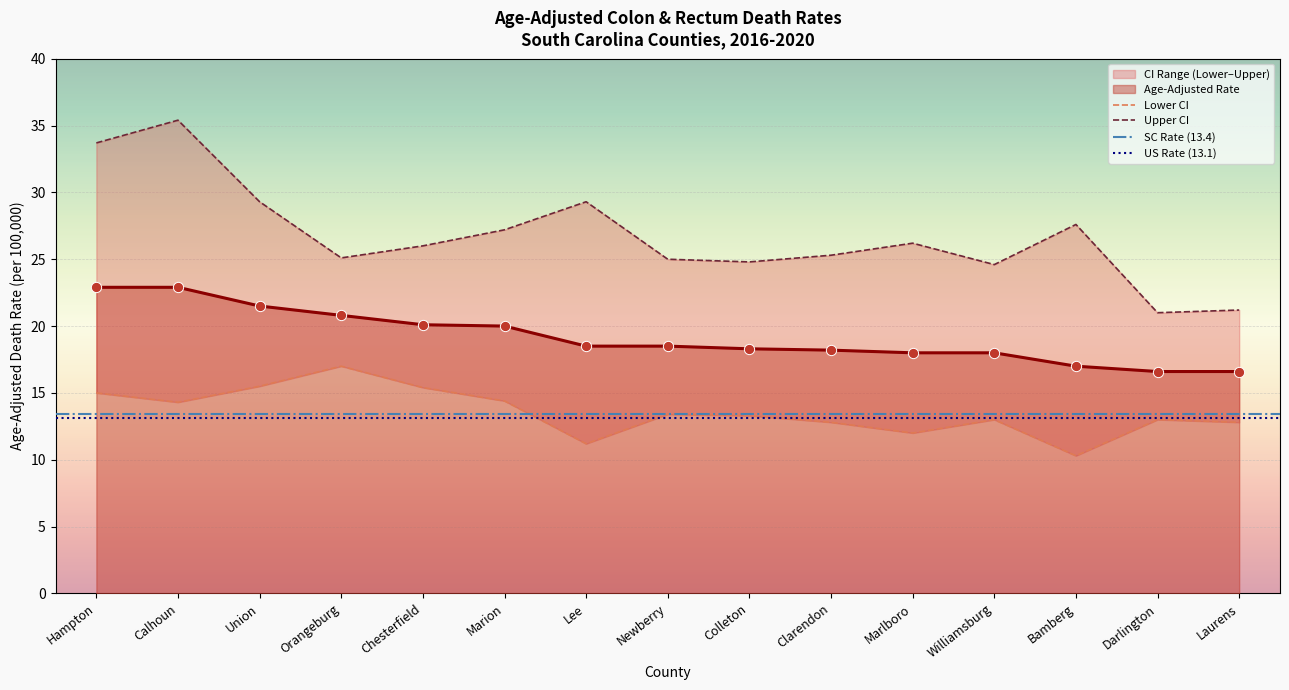

Which series contains the lowest Y value?

Lower CI